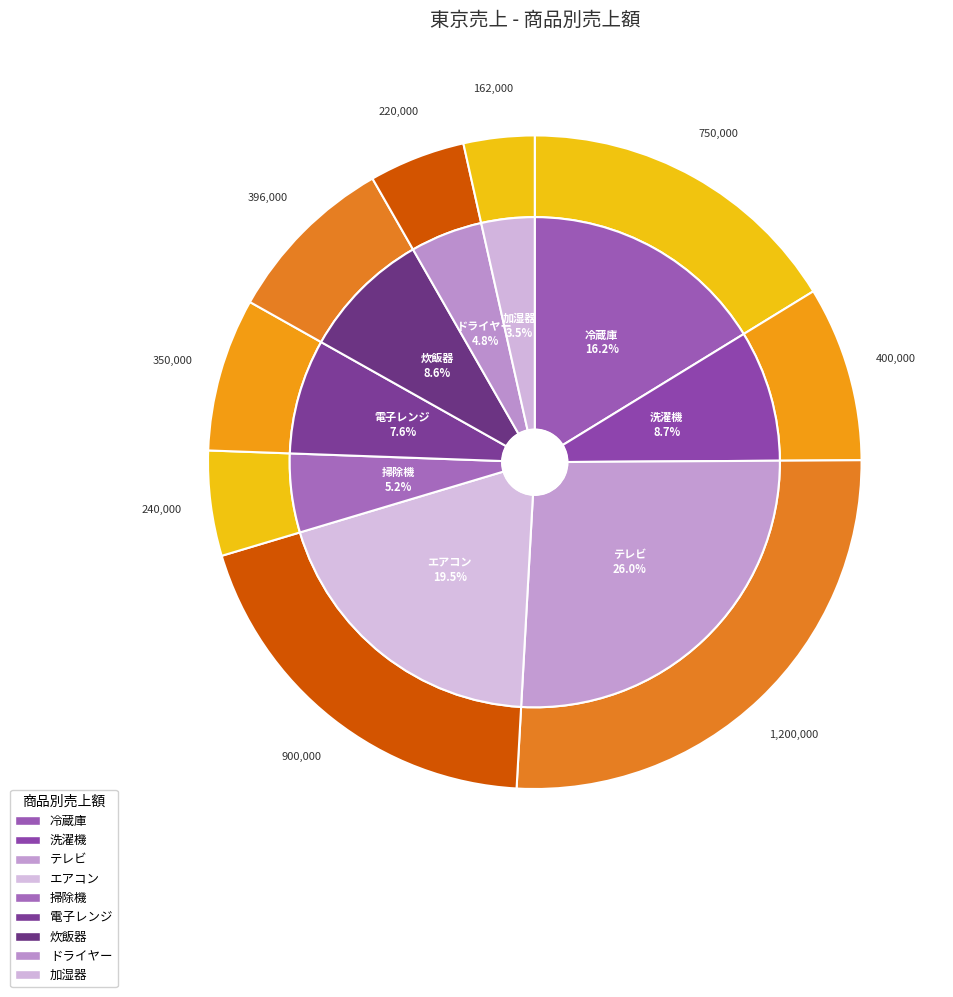

What is the largest slice in the pie chart?

テレビ